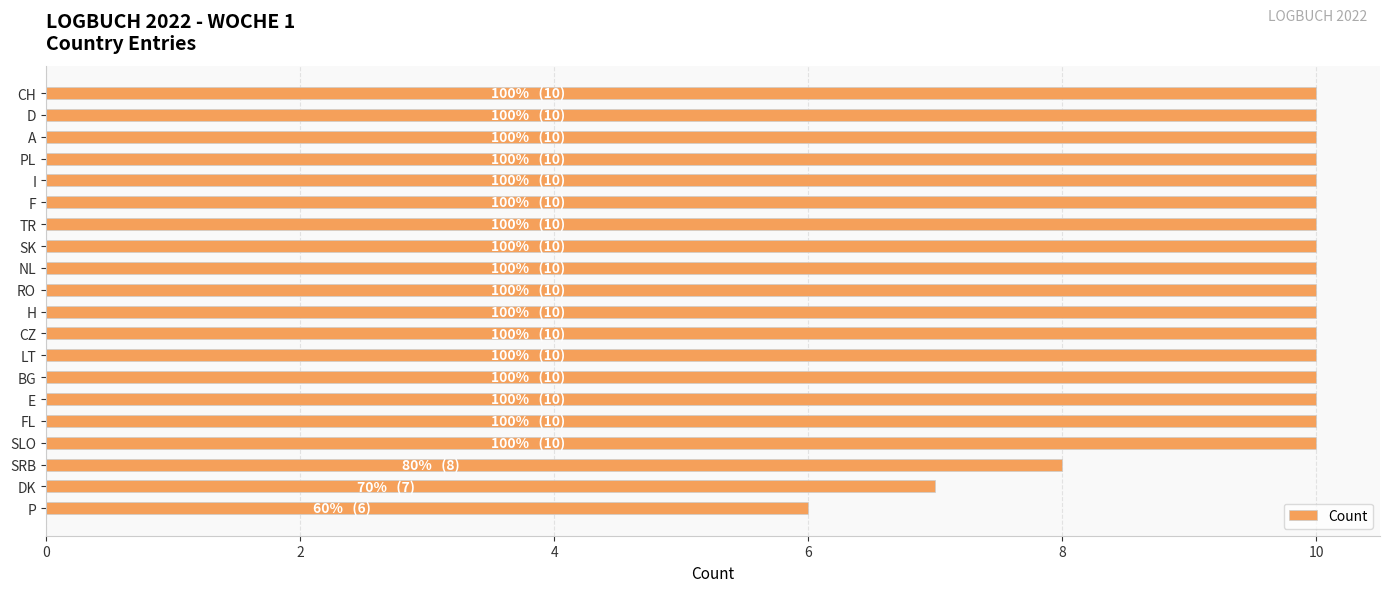

Approximately how many times larger is the value at P compared to H?

0.6